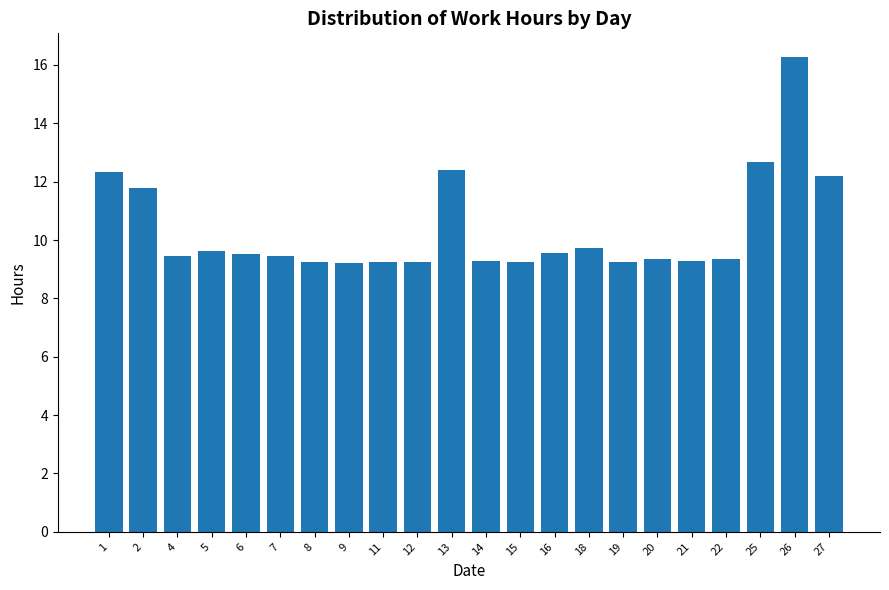

What is the difference between the maximum and minimum values?

7.1